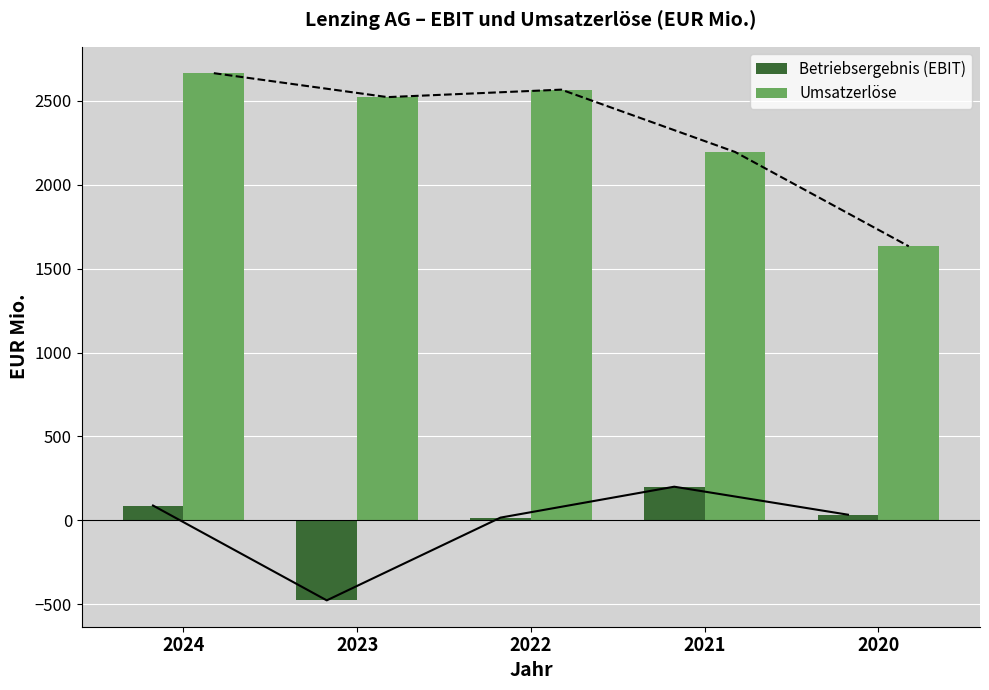

At which category is the sum across all series the highest?

2024